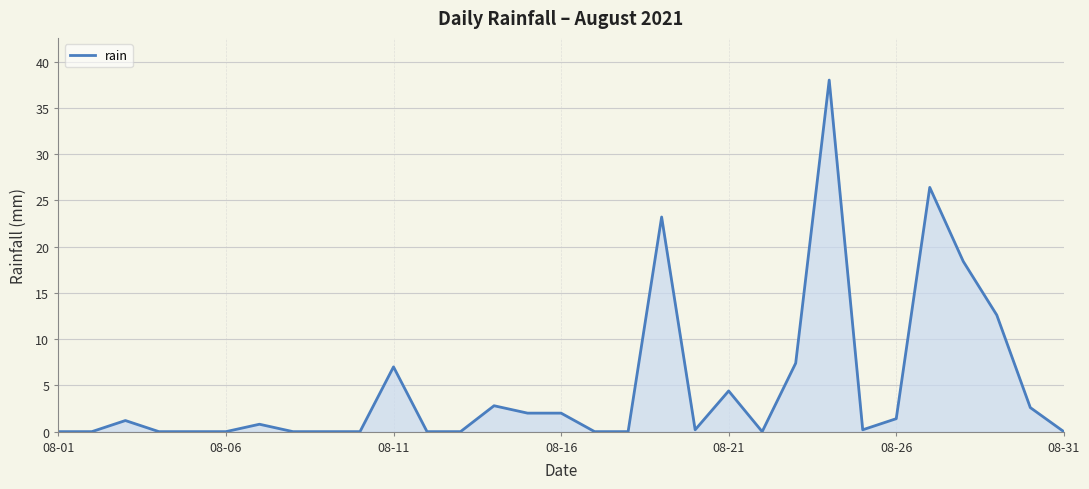

What is the difference between the maximum and minimum values?

38.0